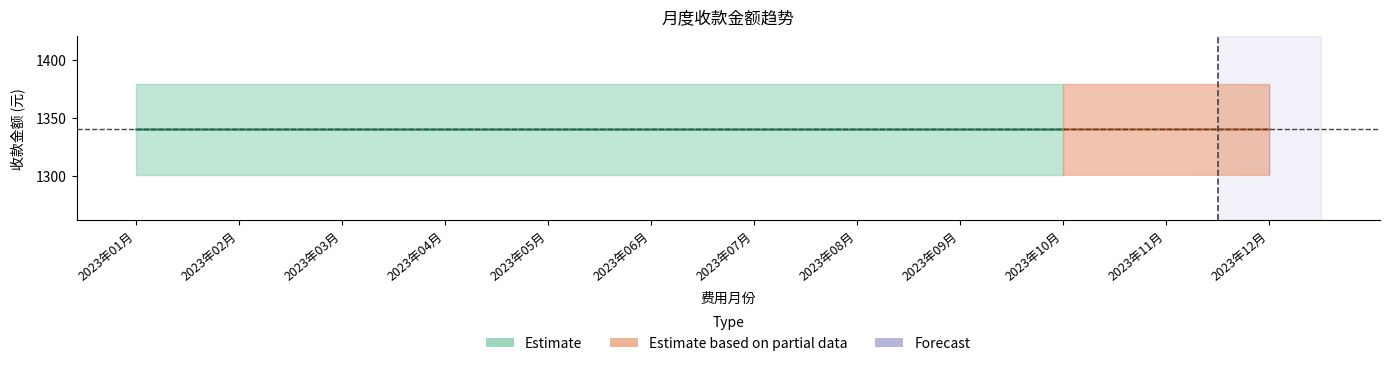

At how many categories does at least one series exceed 650?

12